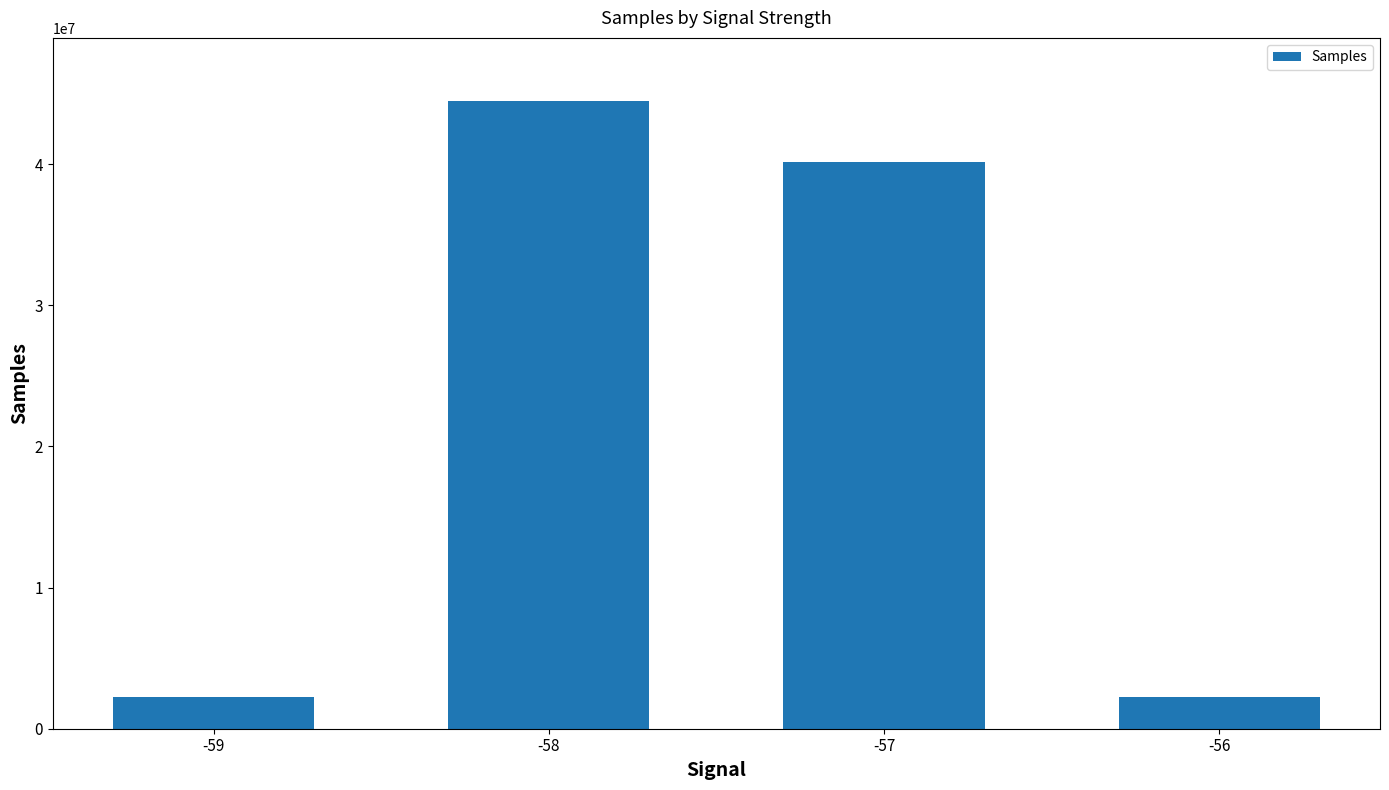

The chart shows a value of 2242501 at -56. True or false?

True